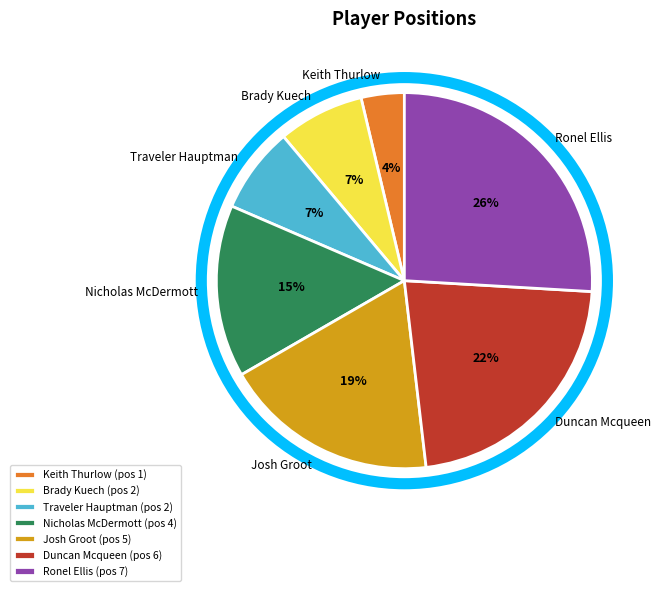

Which has a higher value, Duncan Mcqueen or Traveler Hauptman?

Duncan Mcqueen